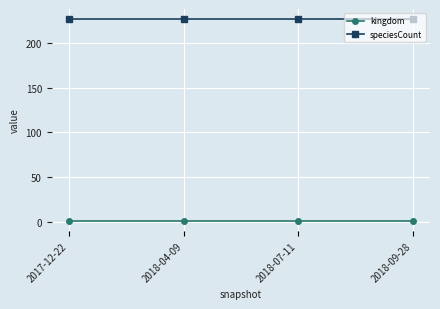

What is the label of the 1st point from the left?

2017-12-22